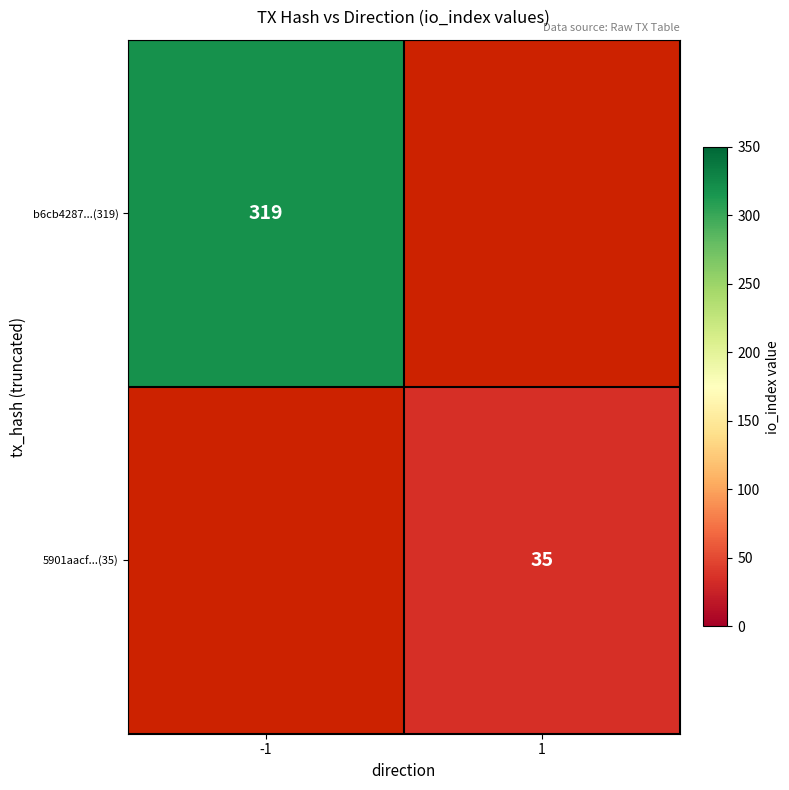

How many series are shown in this chart?

2